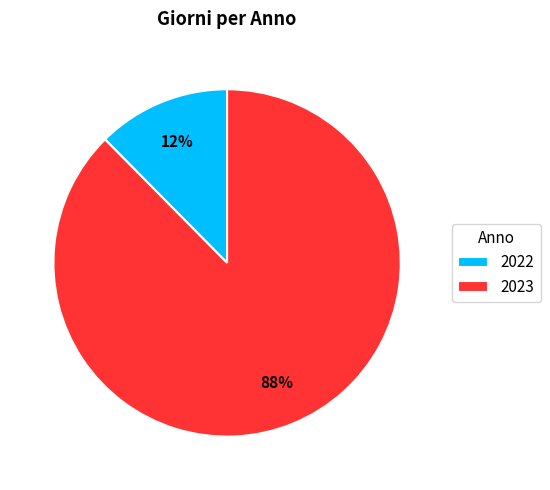

Does 2022 account for over 50% of the chart?

No